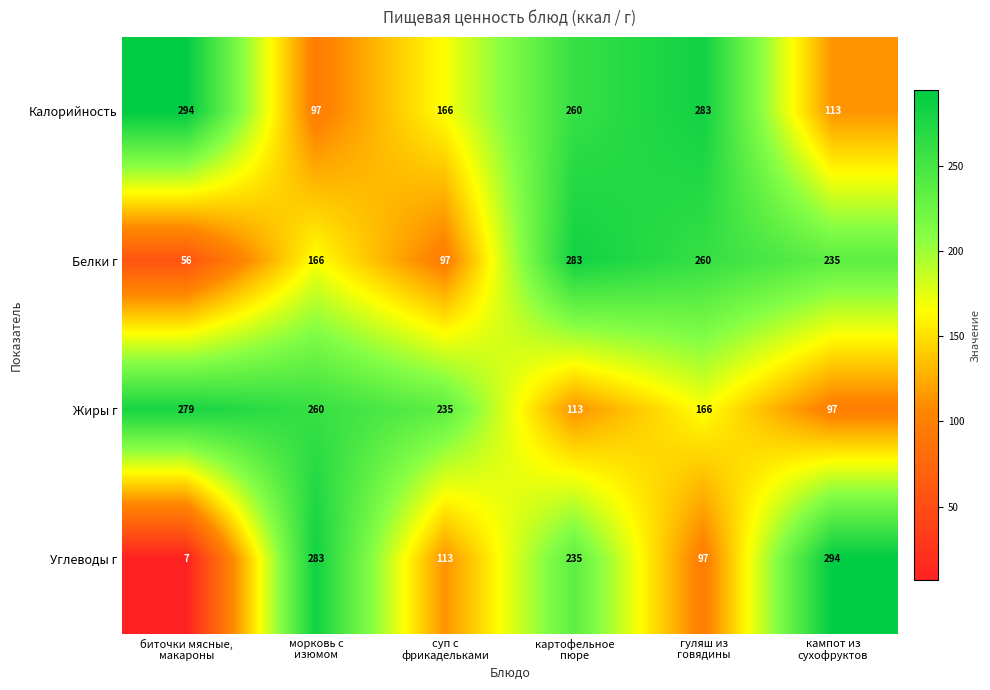

What is the difference between the maximum and minimum values in the Калорийность series?

197